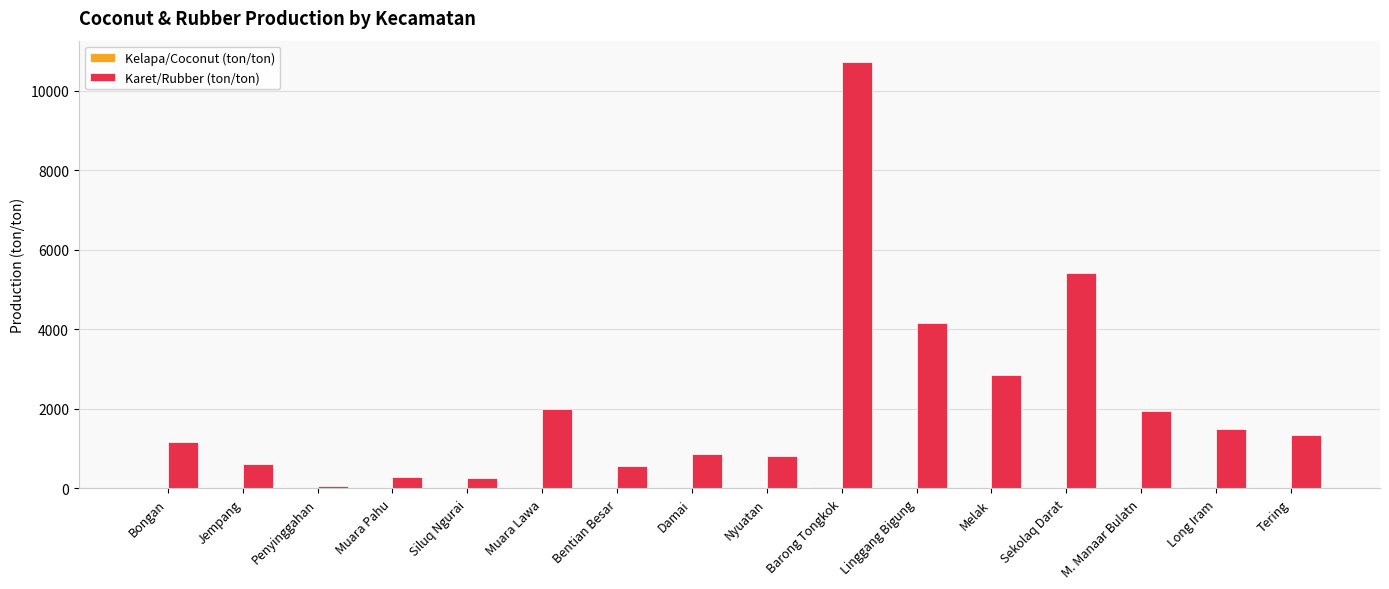

The value of Karet/Rubber (ton/ton) at Nyuatan is 823.9. True or false?

True